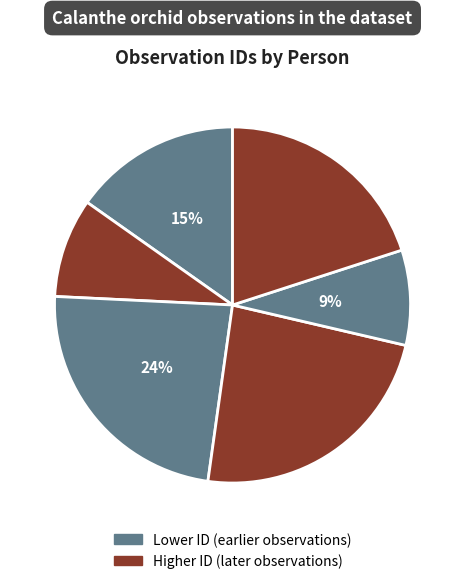

How many segments does this pie chart have?

6